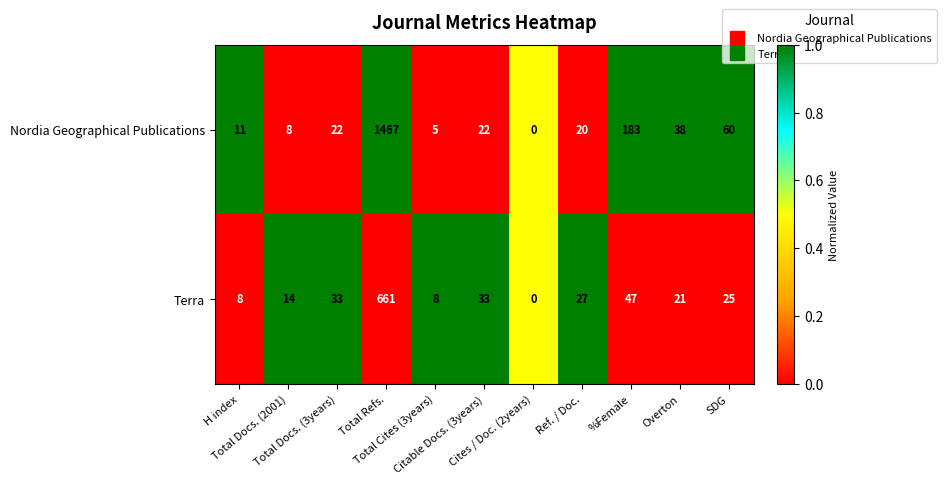

List the series in order of their overall mean, lowest first.

Terra, Nordia Geographical Publications